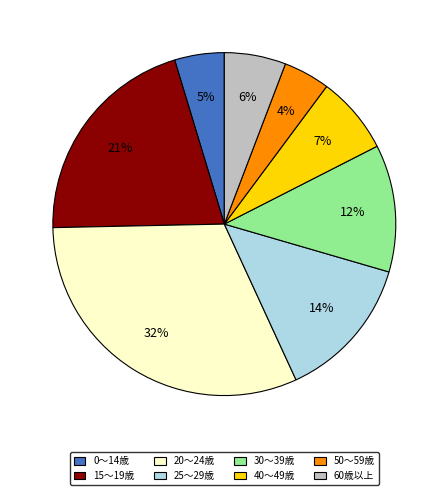

To the nearest percent, what is the average slice percentage?

12%